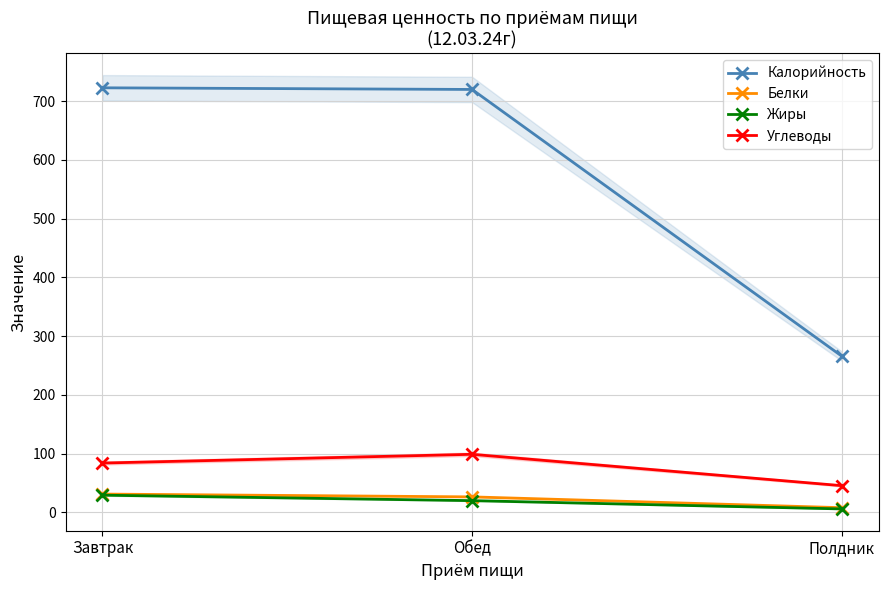

Reading right to left, list all the values displayed in this chart.

Калорийность: 266.0	720.0	722.8
Белки: 7.9	26.3	31.1
Жиры: 5.8	19.9	29.2
Углеводы: 45.4	98.8	83.9